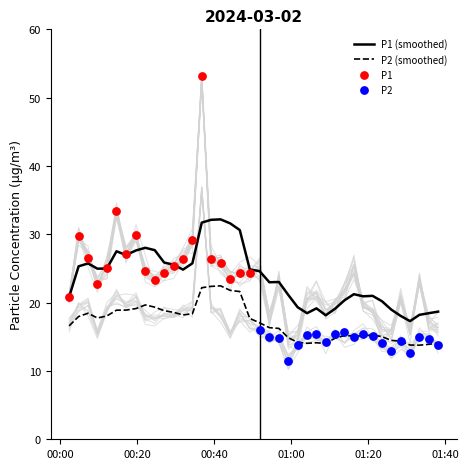

Which series reaches the minimum Y coordinate?

P2